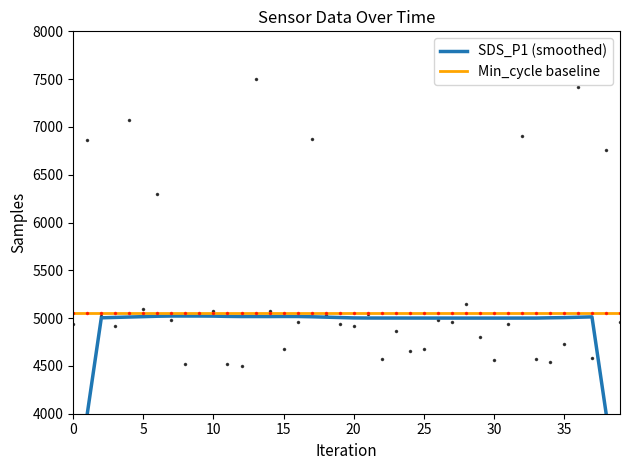

Which has a higher value, 10 or 23?

10